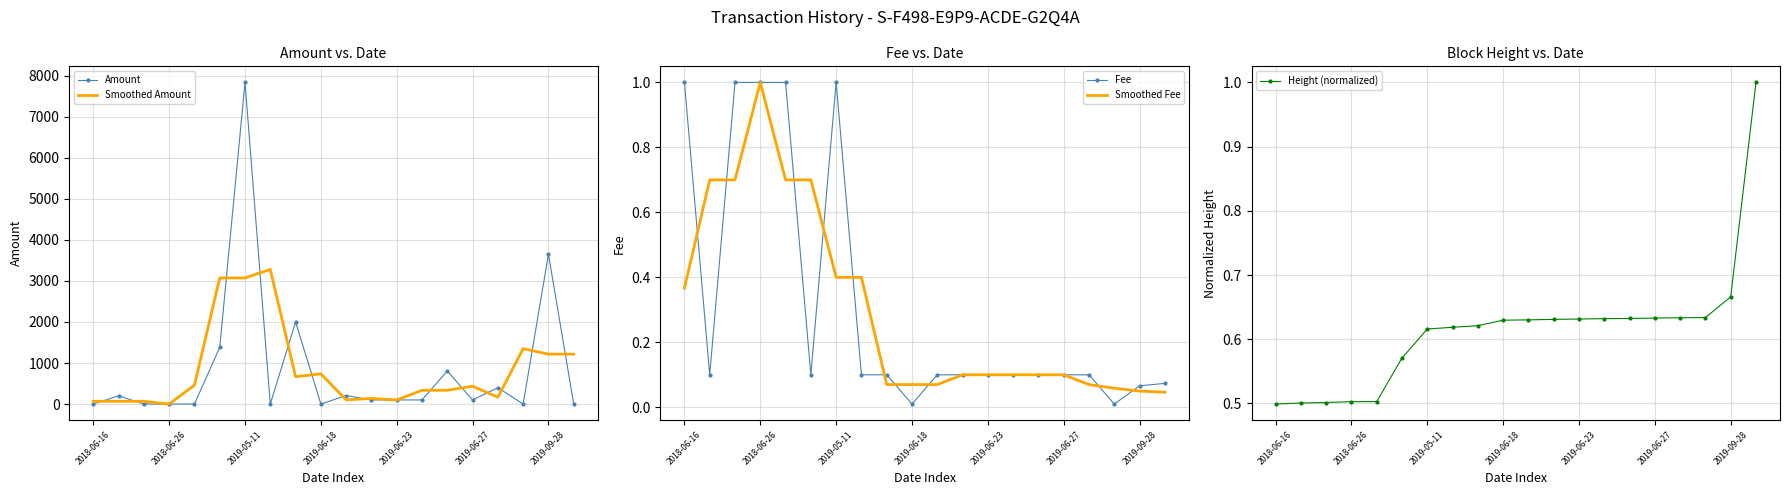

What is the sum of all Amount values?

16882.1